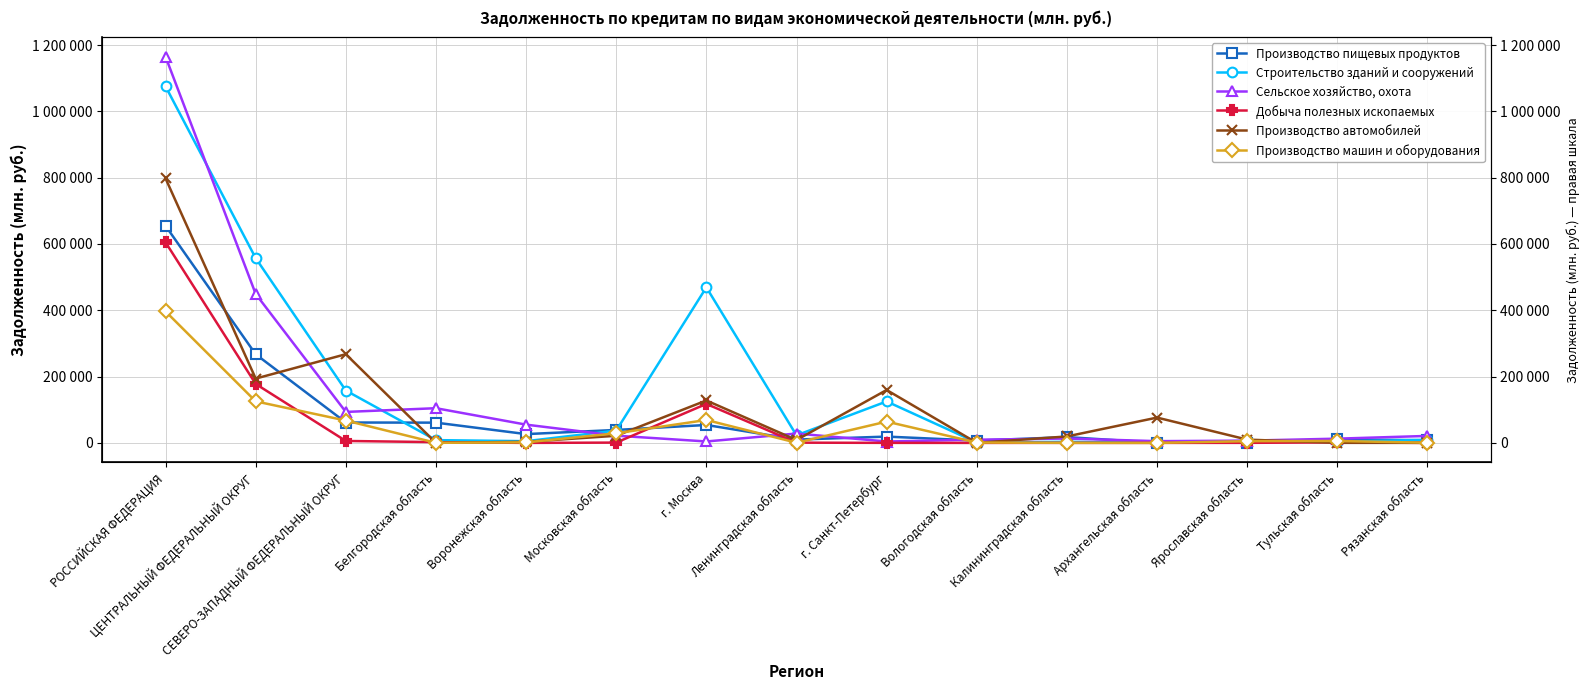

What is the label of the 13th point from the right?

СЕВЕРО-ЗАПАДНЫЙ ФЕДЕРАЛЬНЫЙ ОКРУГ